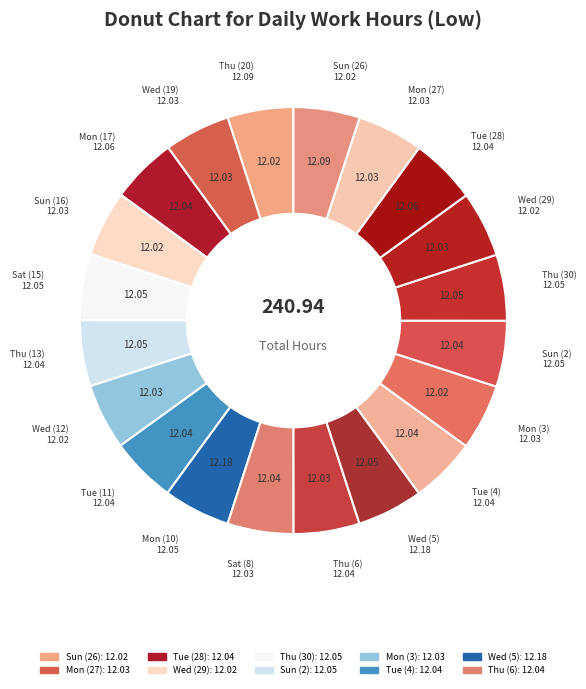

Combined, do Sat (8) and Wed (5) account for over 50%?

No